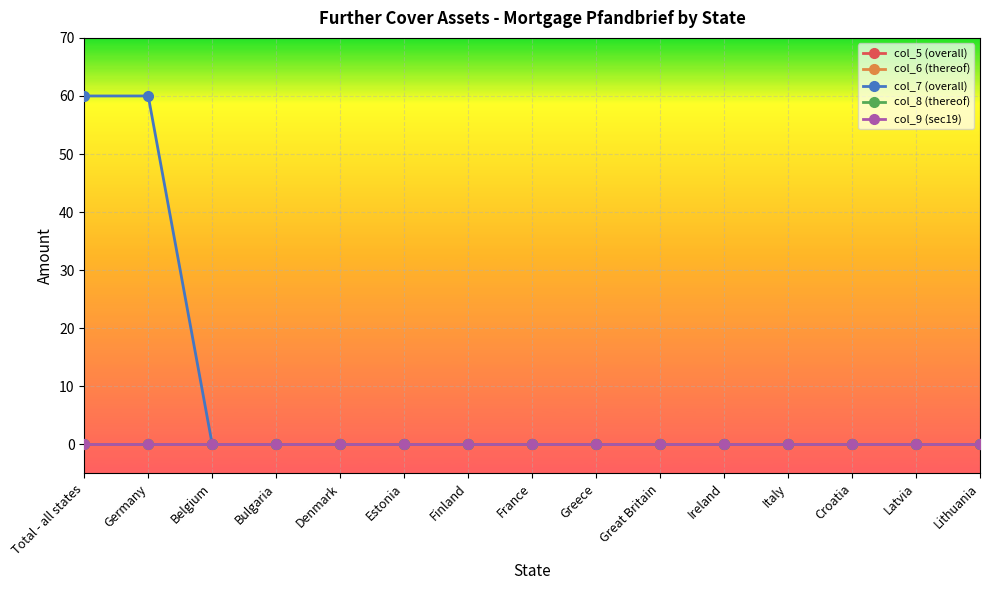

Which series has the largest total across all categories?

col_7 (overall)